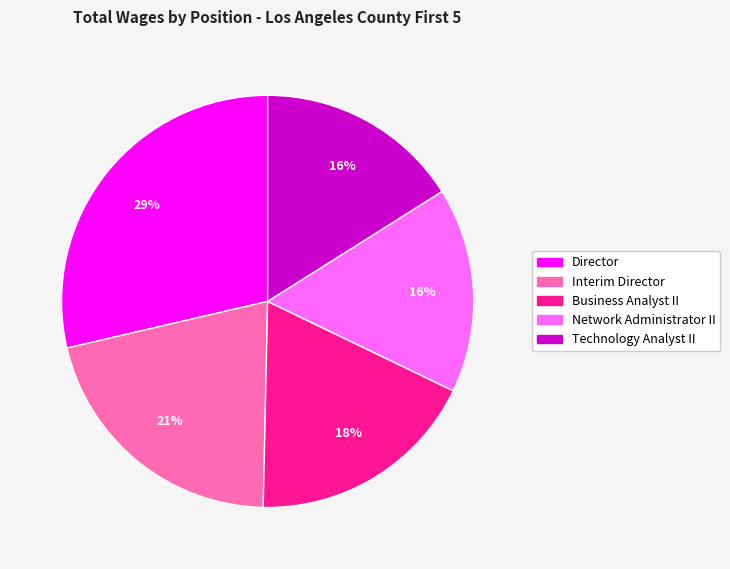

True or false: Interim Director accounts for 12% of the total.

False